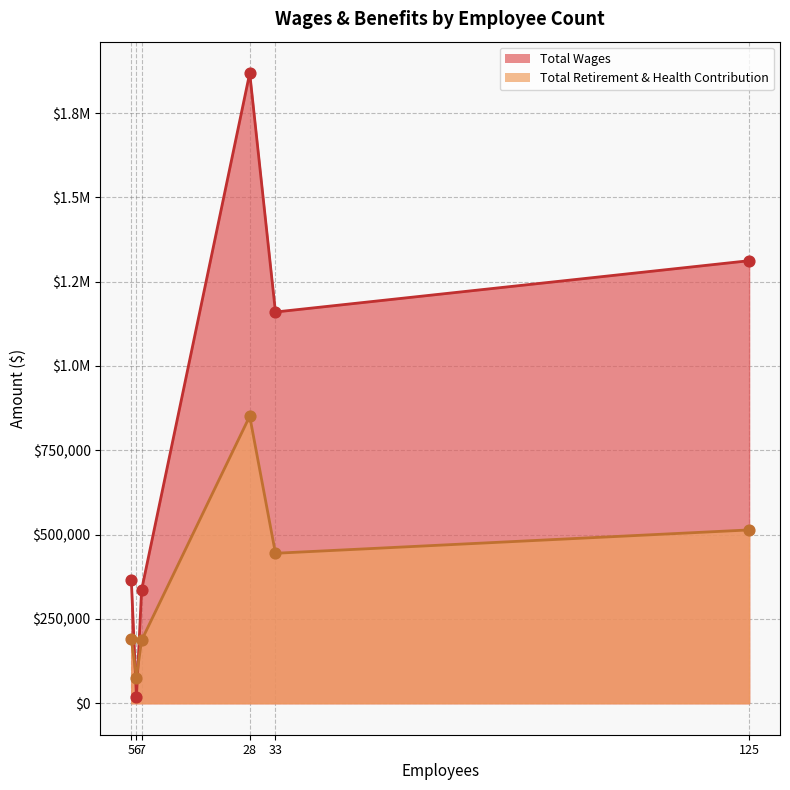

What is the total value across all series at 6?

93833